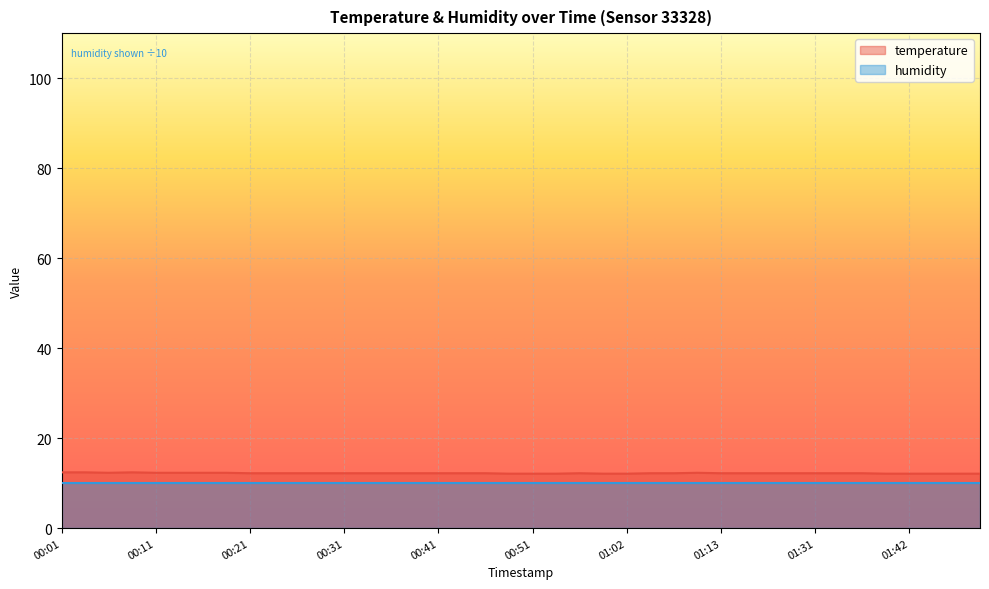

What is the difference between the maximum and minimum values?

0.3